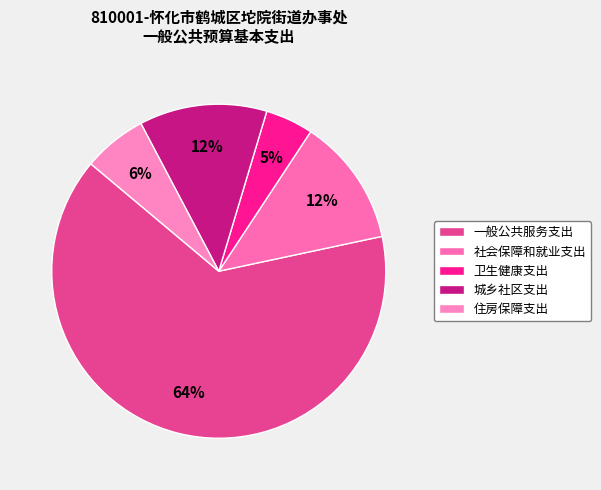

Is it true that 一般公共服务支出 is 52% of the pie?

False